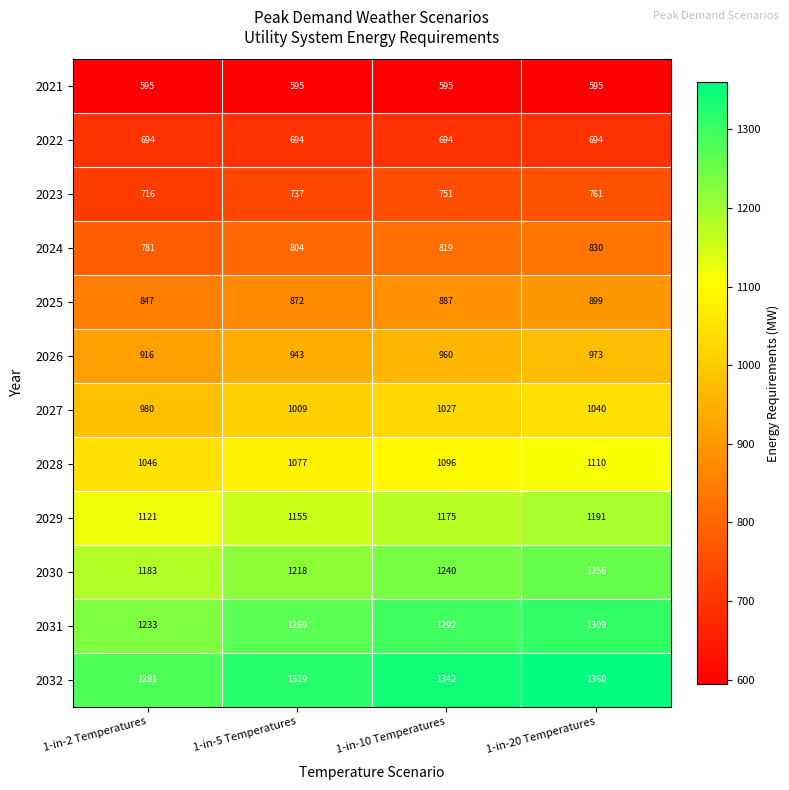

Which category has the lowest value in the 2029 series?

1-in-2 Temperatures